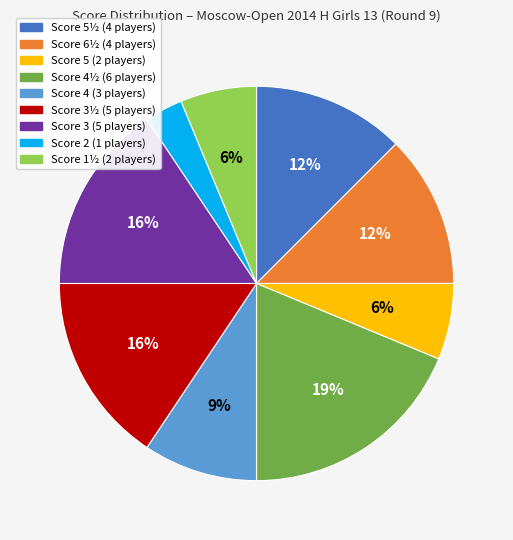

To the nearest percent, what is the average slice percentage?

11%